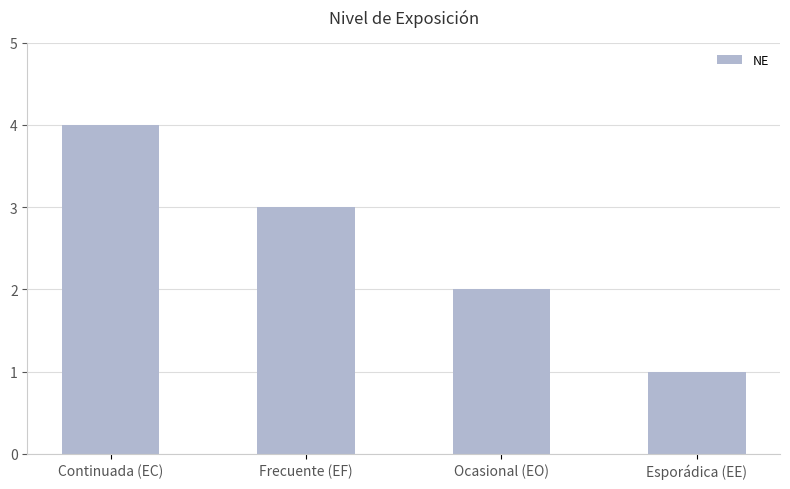

What is the label of the 4th bar from the left?

Esporádica (EE)